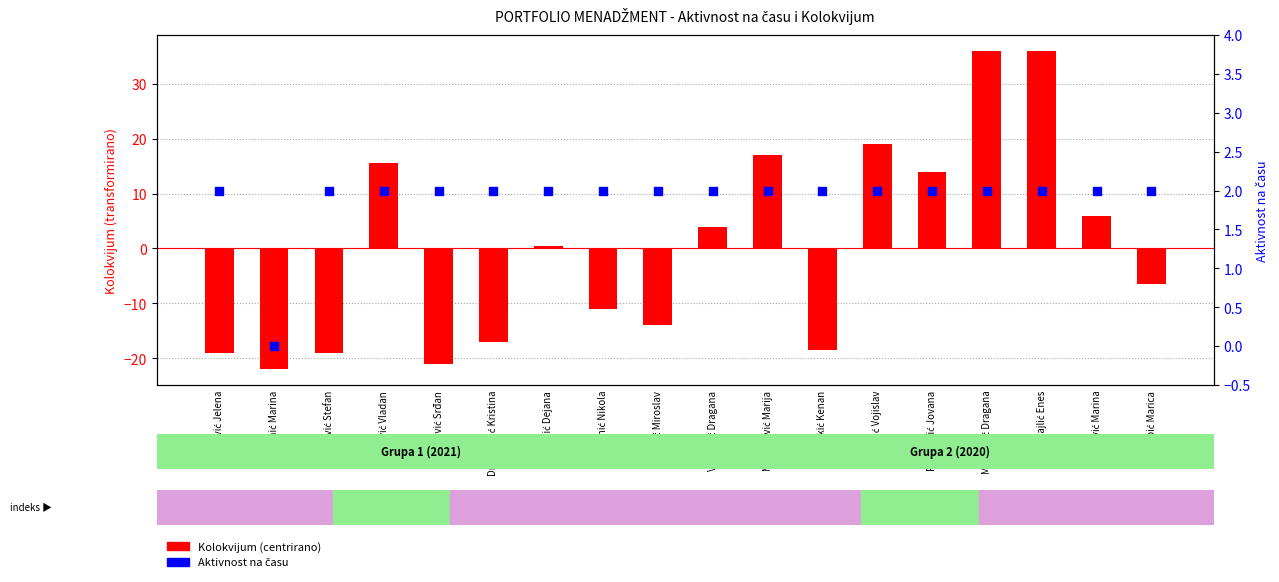

What is the total value across all series at Peličić Dejana?

2.5